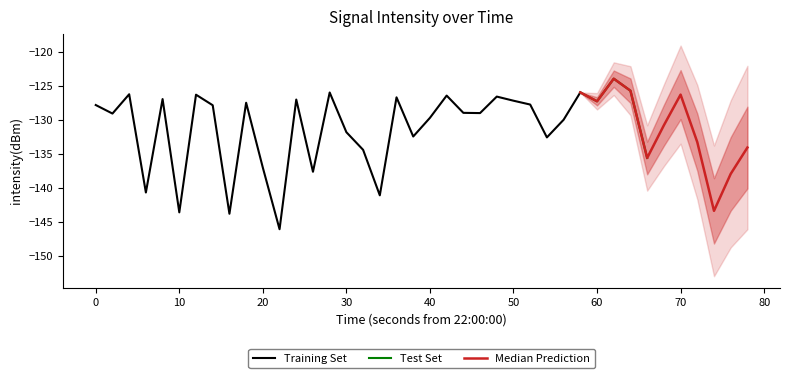

Reading left to right, what are all the values shown in this chart?

-127.8	-129.0	-126.2	-140.6	-126.9	-143.6	-126.3	-127.8	-143.8	-127.5	-137.0	-146.0	-127.0	-137.6	-126.0	-131.8	-134.4	-141.1	-126.7	-132.4	-129.7	-126.4	-128.9	-129.0	-126.6	-127.2	-127.7	-132.5	-130.0	-125.9	-127.2	-123.9	-125.7	-135.6	-130.8	-126.3	-133.2	-143.3	-137.9	-134.0